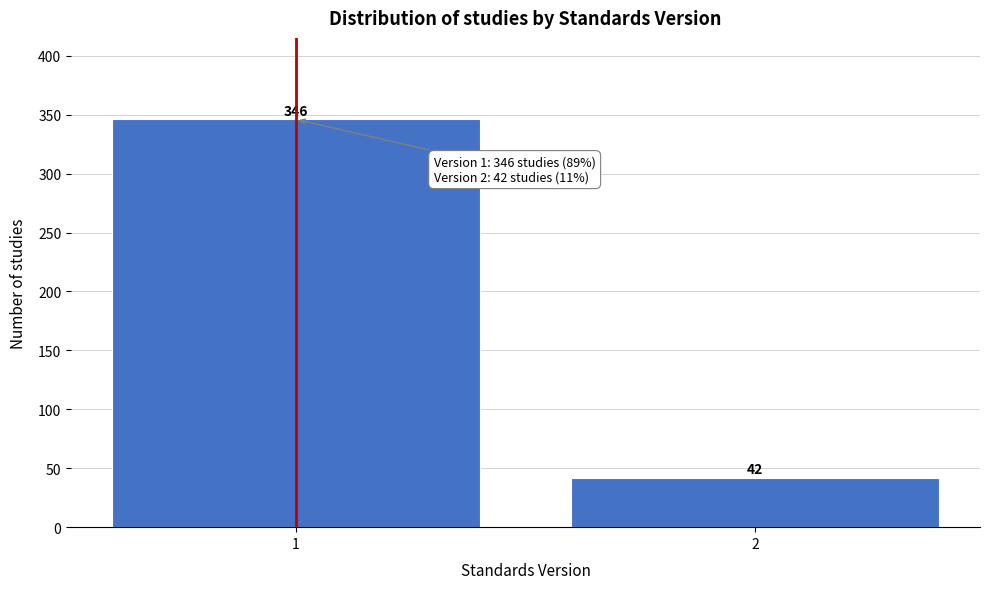

Reading left to right, extract all data points from this chart.

1=346	2=42